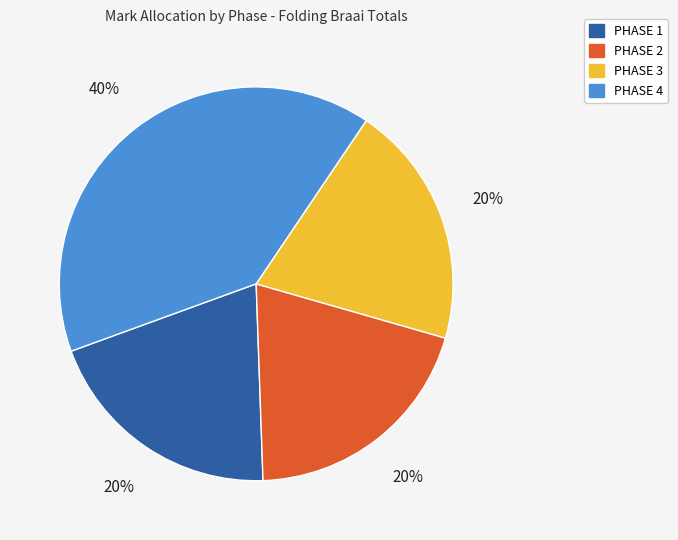

Does any single category account for the majority?

No